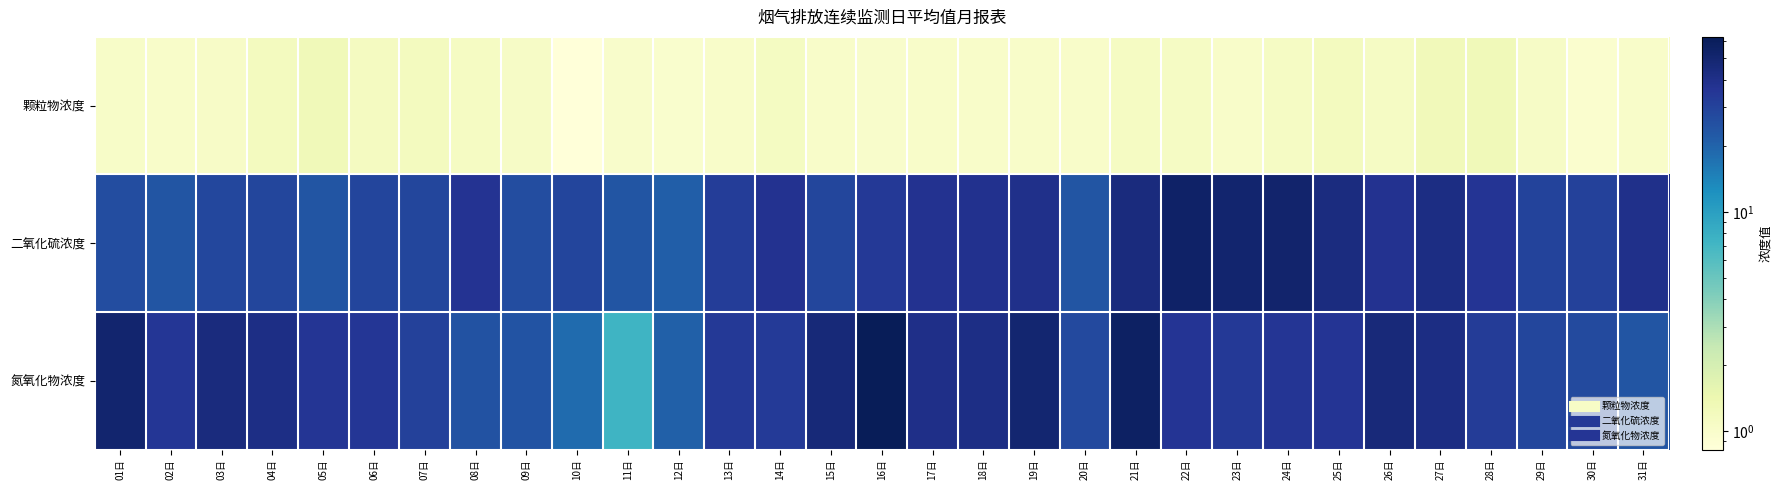

How many data points does each series have?

31